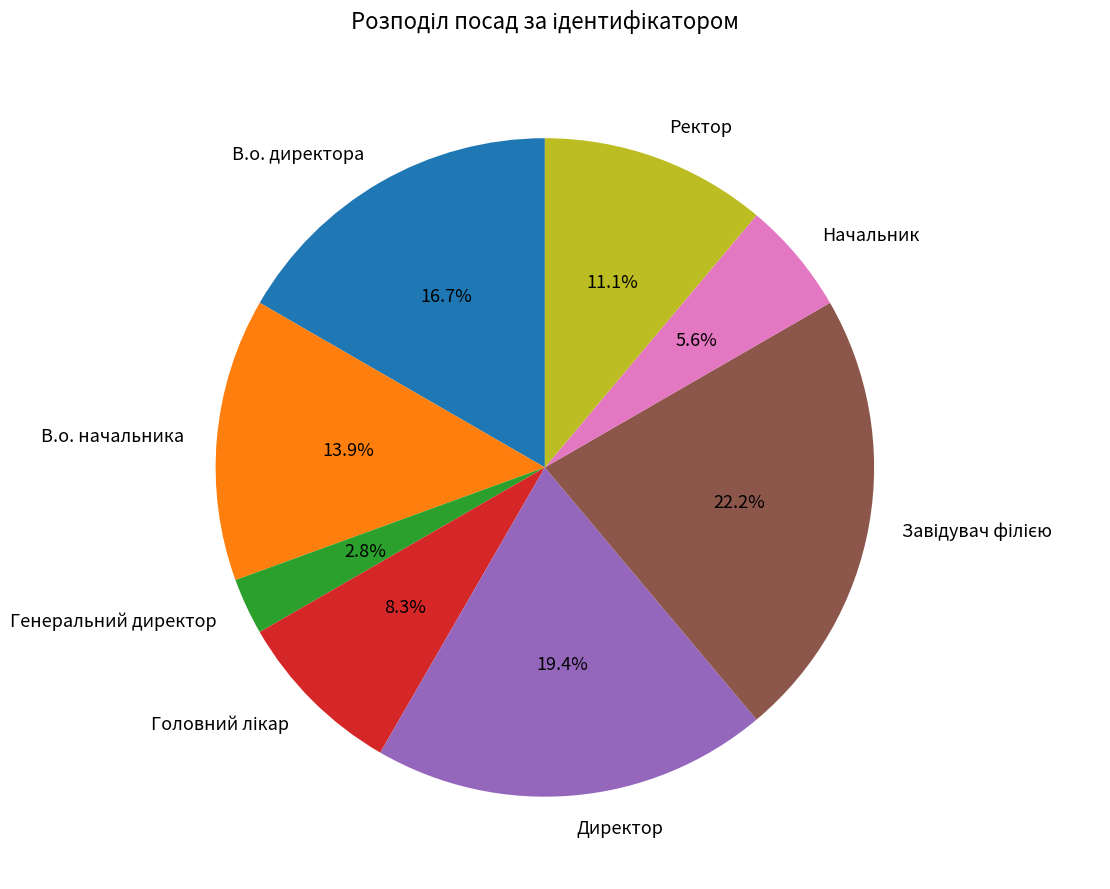

How many slices are in this pie chart?

8